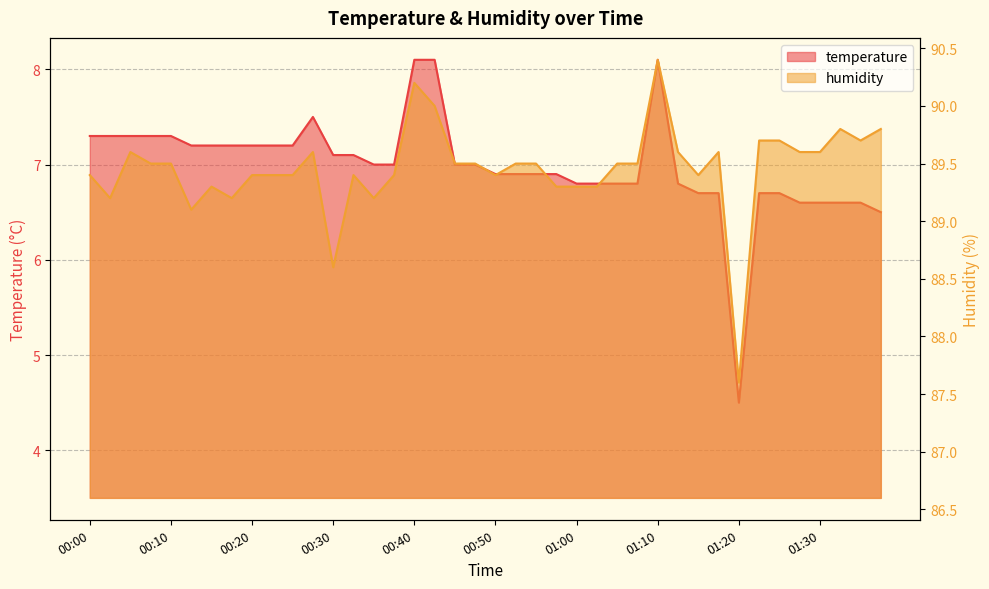

Where does the humidity series first go above 89?

00:00